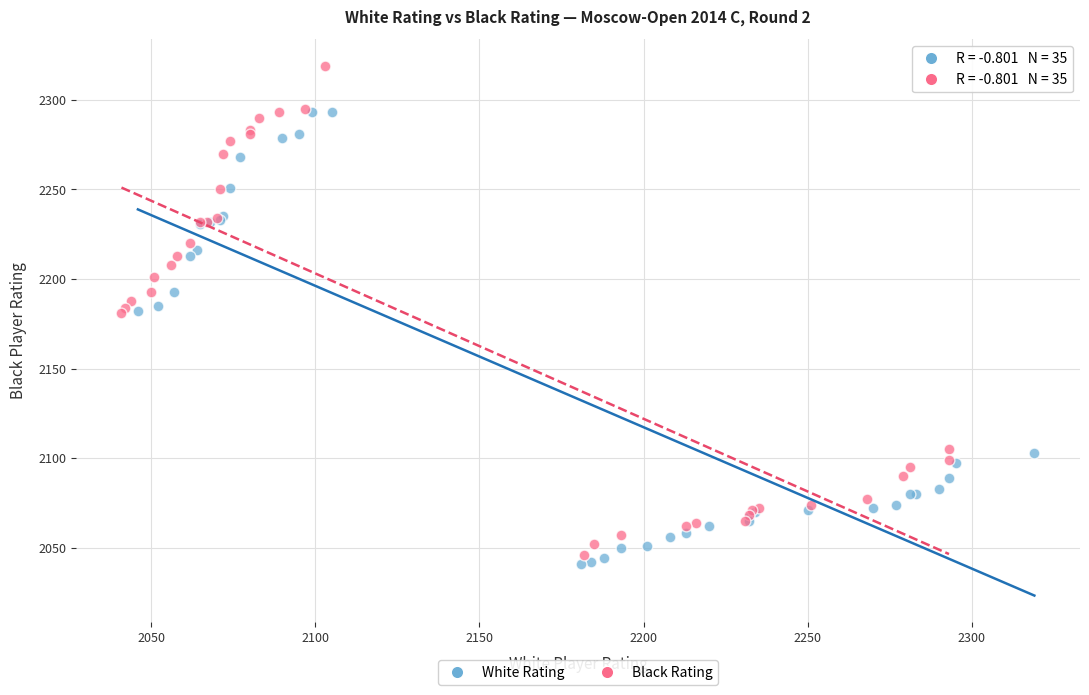

Which series has the largest Y range (max minus min)?

Black Rating